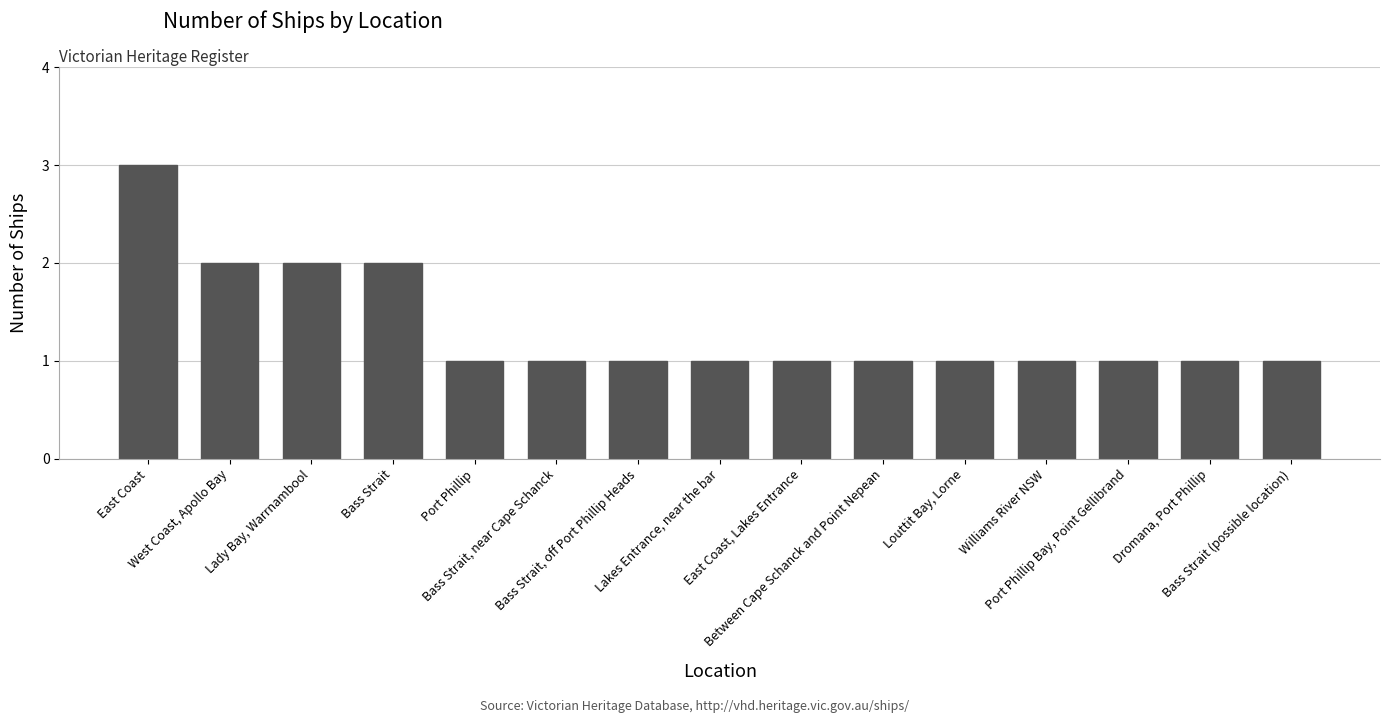

What is the greatest value displayed?

3